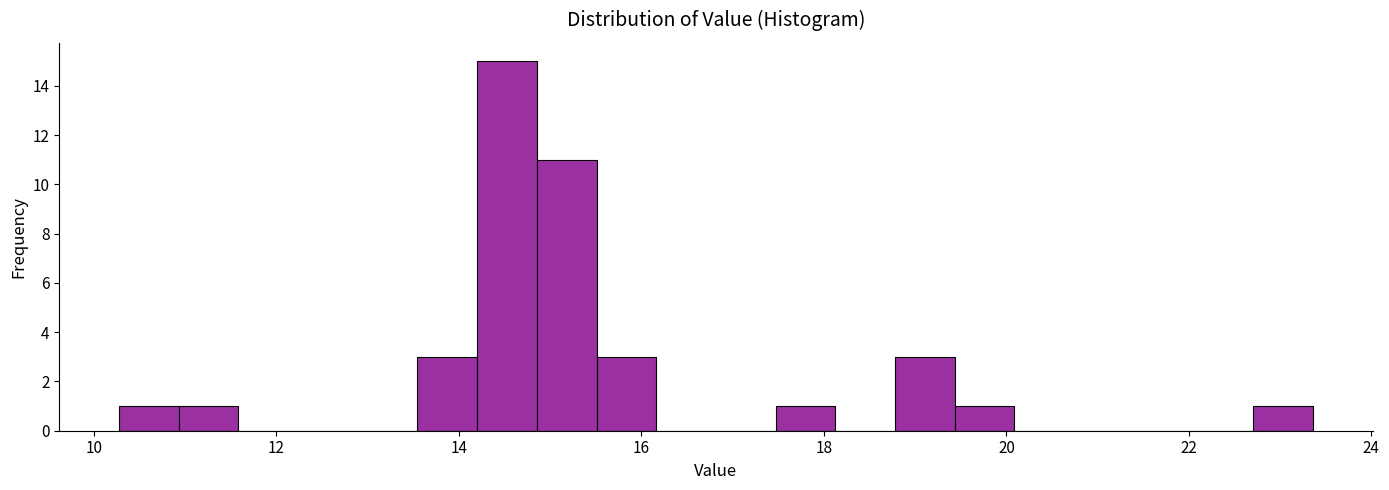

Around what value on the x-axis is the tallest bar? Give the approximate position of its centre, as read against the axis.

14.6